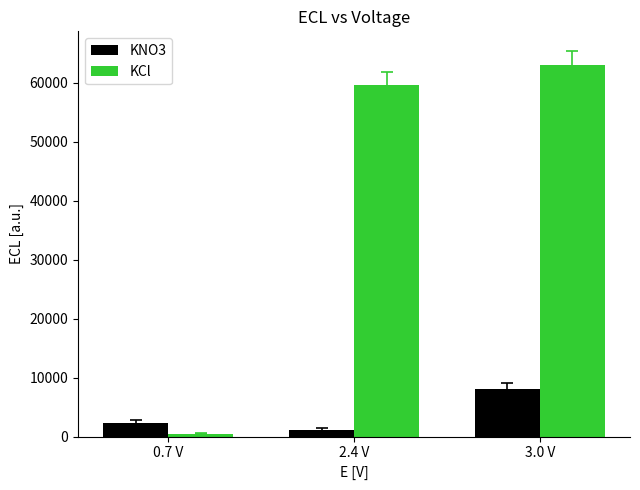

At which label does KCl reach its minimum?

0.7 V